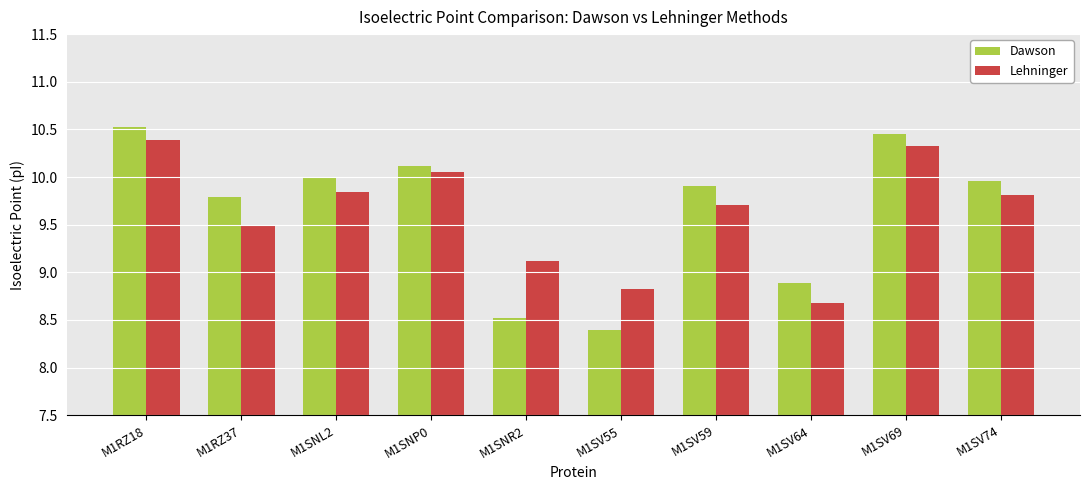

What are all the series names shown in the legend?

Dawson, Lehninger